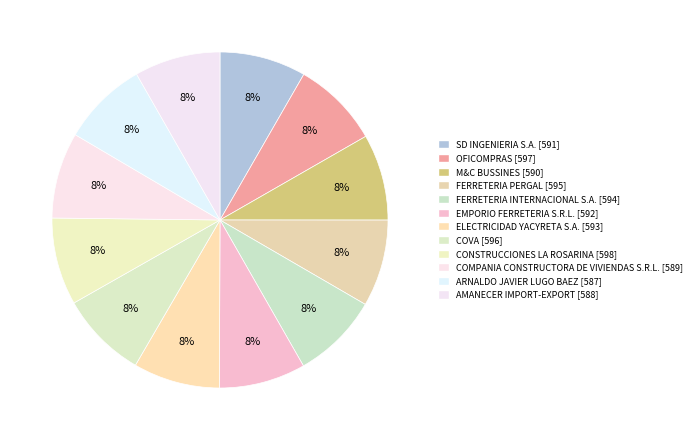

Which slice is the smallest?

ARNALDO JAVIER LUGO BAEZ